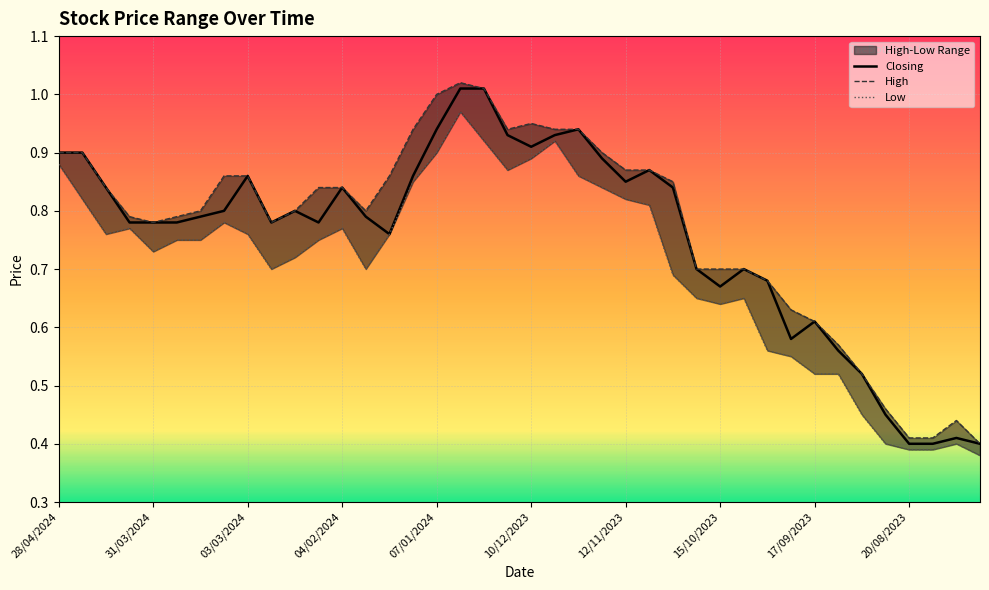

What is the sum of all Low values?

28.2